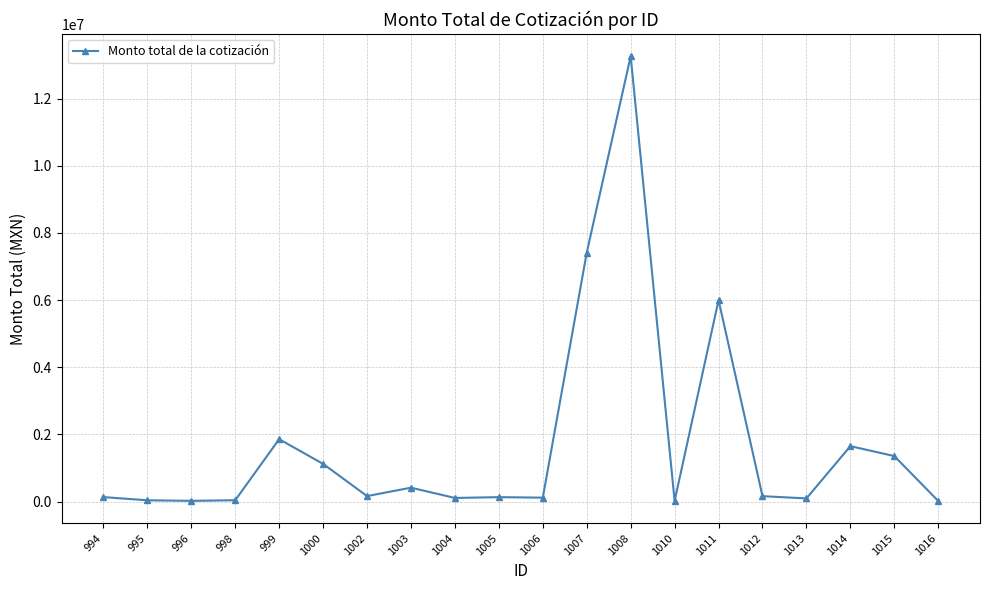

What is the change in value from 998 to 1000?

+1082686.0